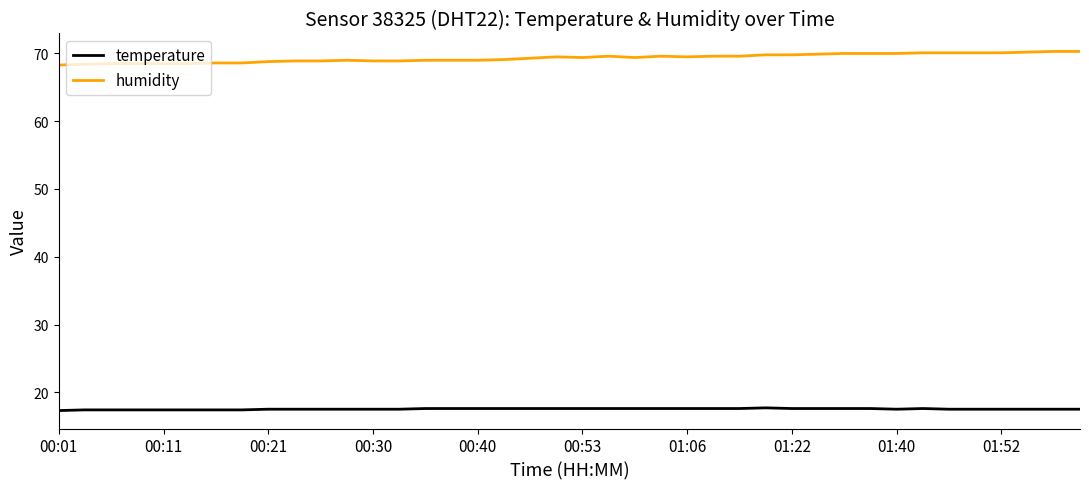

Rank the series by their maximum value, from lowest to highest.

temperature, humidity